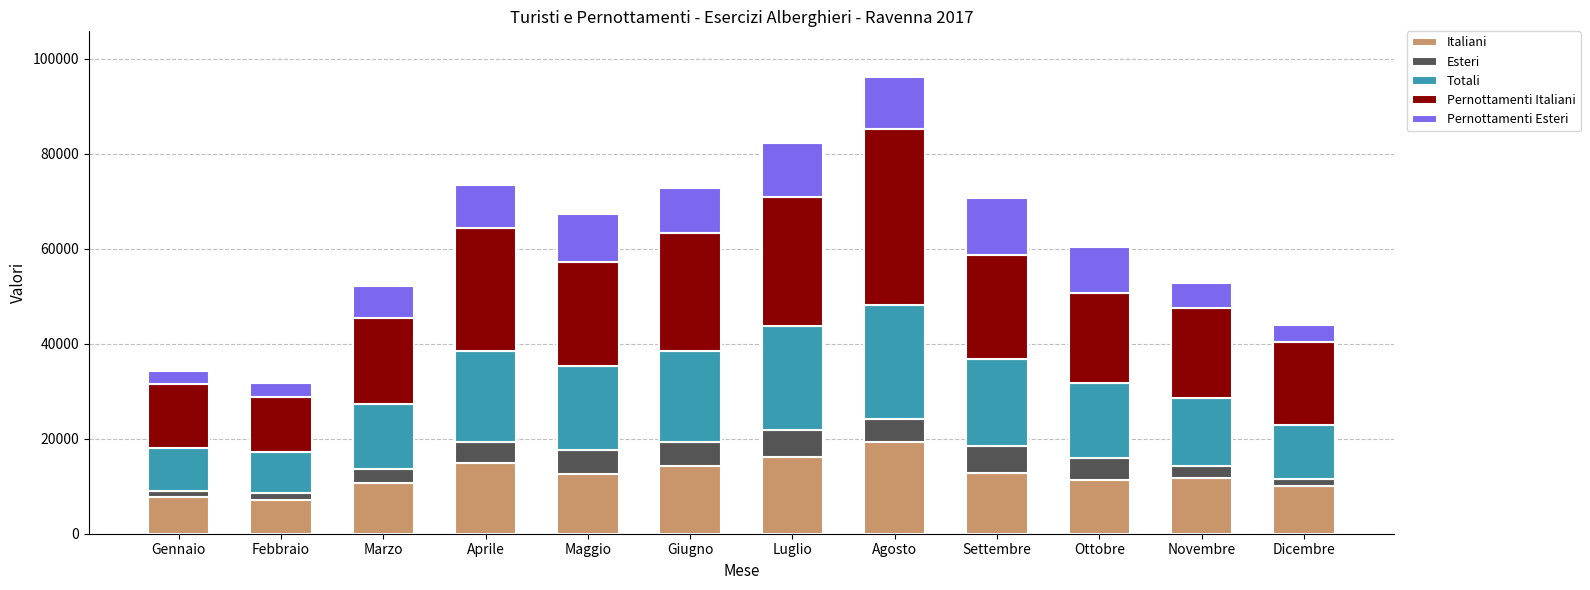

At which label does Italiani reach its peak?

Agosto